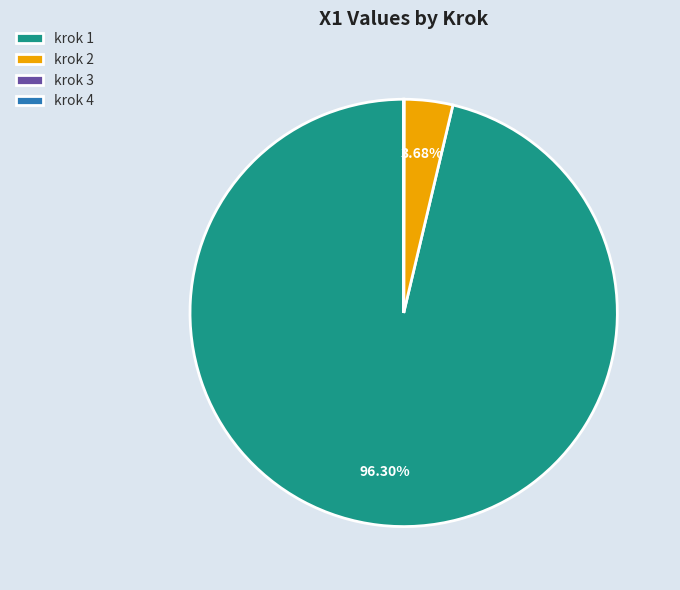

Which category has the biggest portion of the pie?

krok 1